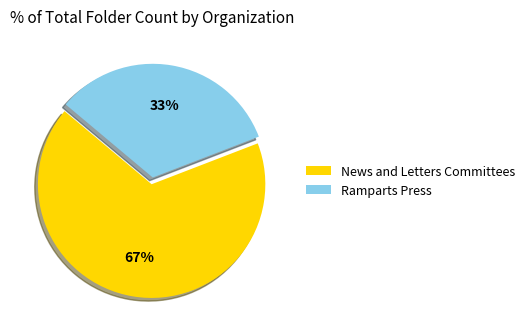

True or false: Ramparts Press accounts for 25% of the total.

False